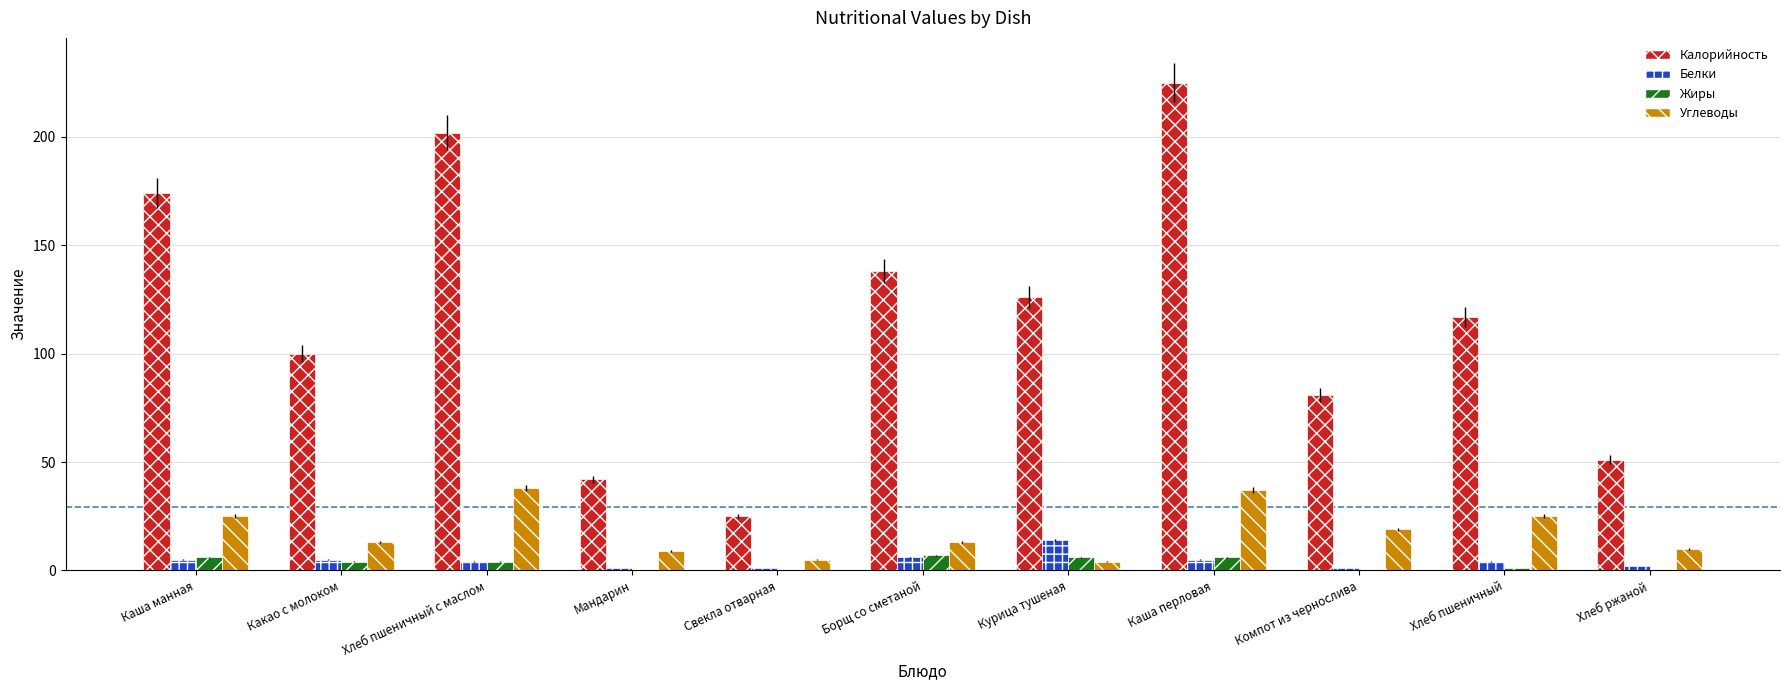

What is the sum of the Углеводы values at Хлеб ржаной and Какао с молоком?

23